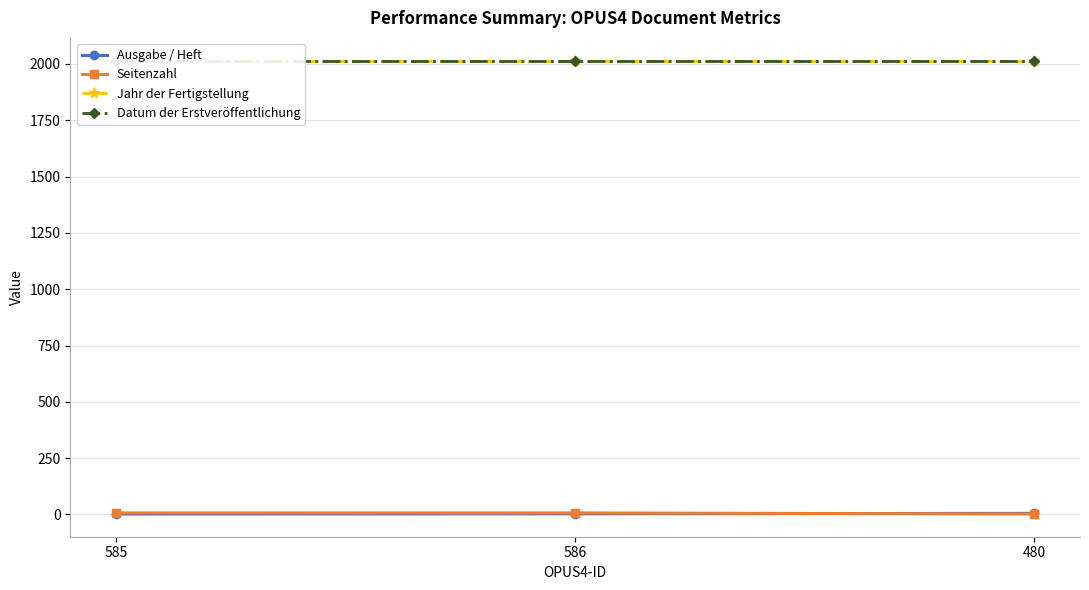

True or false: Seitenzahl has a value of 7 at 586.

True